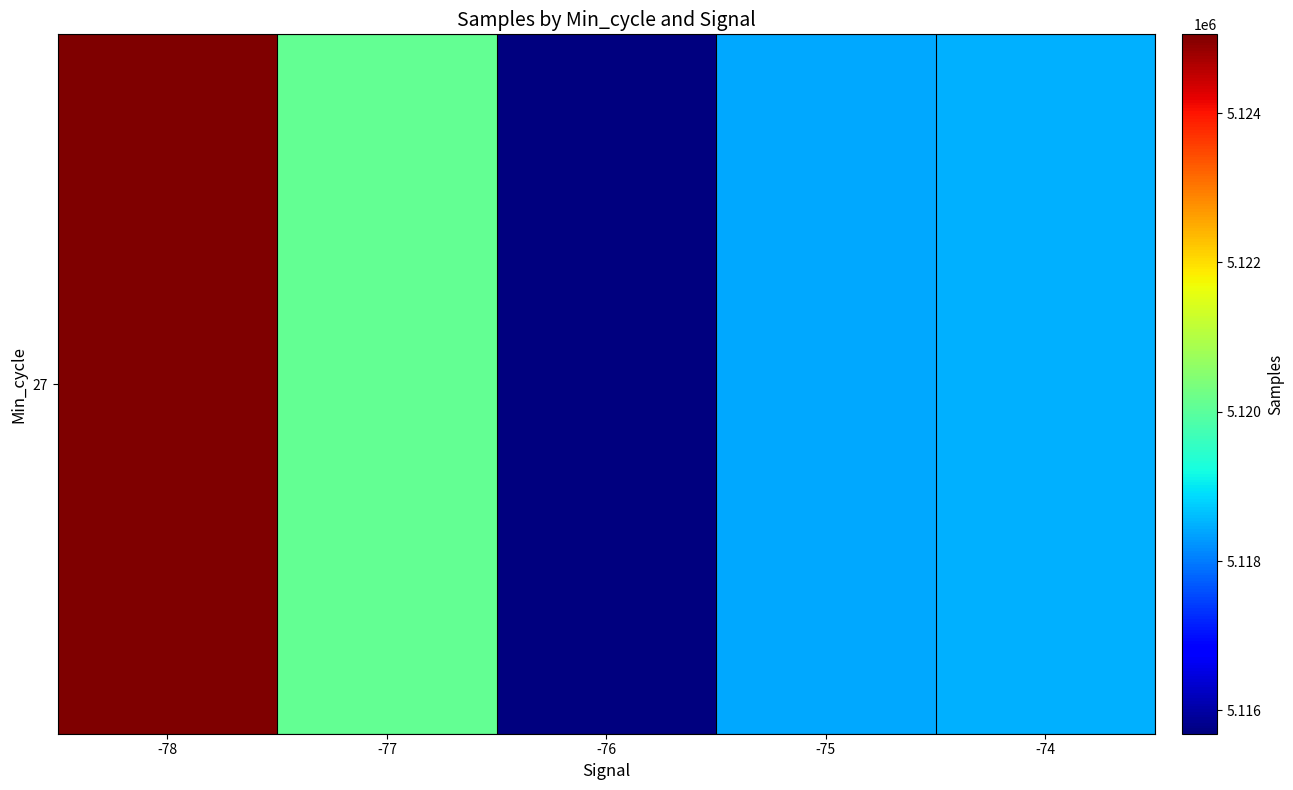

What is the greatest value displayed?

5125057.0